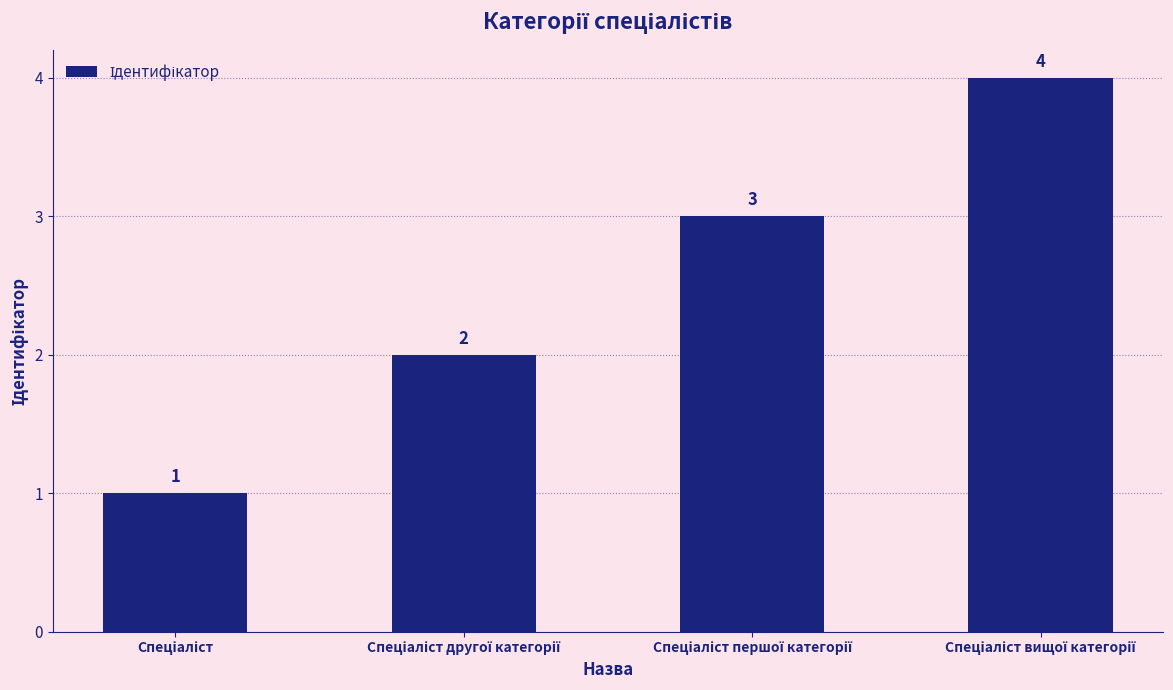

Count the values in the range 2 to 4.

3